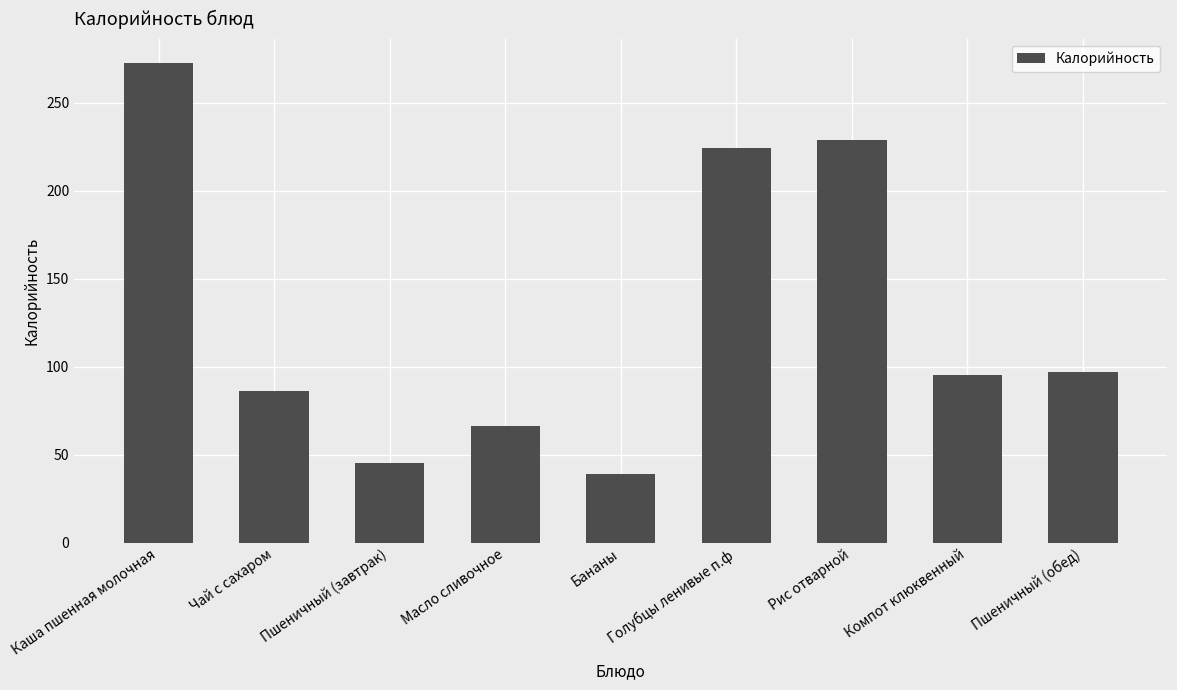

At which category does the chart reach its minimum across all series?

Бананы